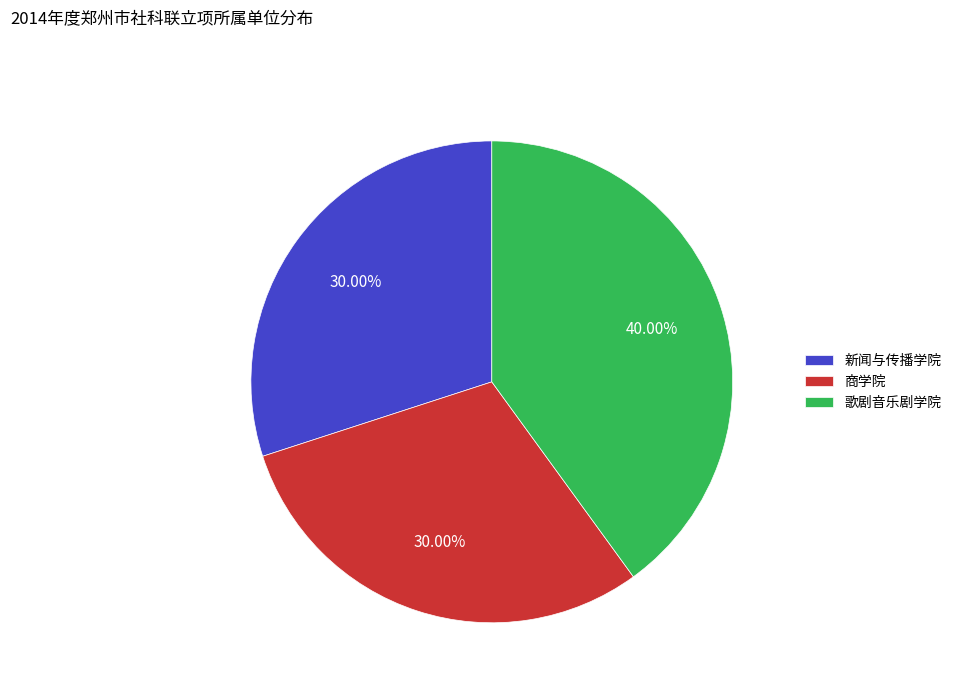

To the nearest percent, what is the difference between the largest and smallest slice percentages?

10%